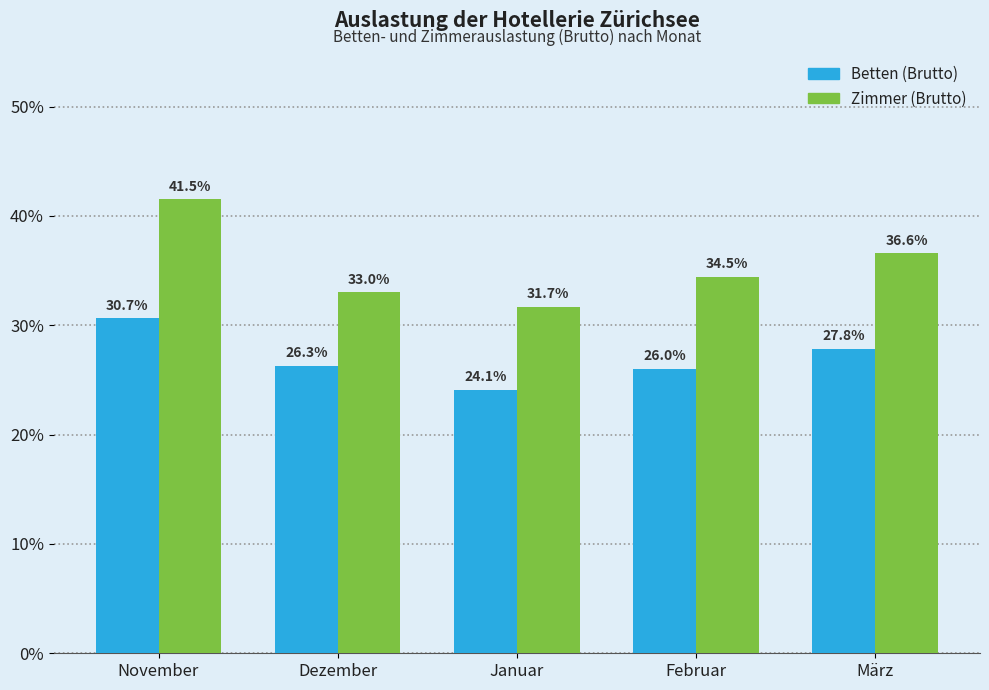

The value of Zimmer (Brutto) at Januar is 20.7. True or false?

False